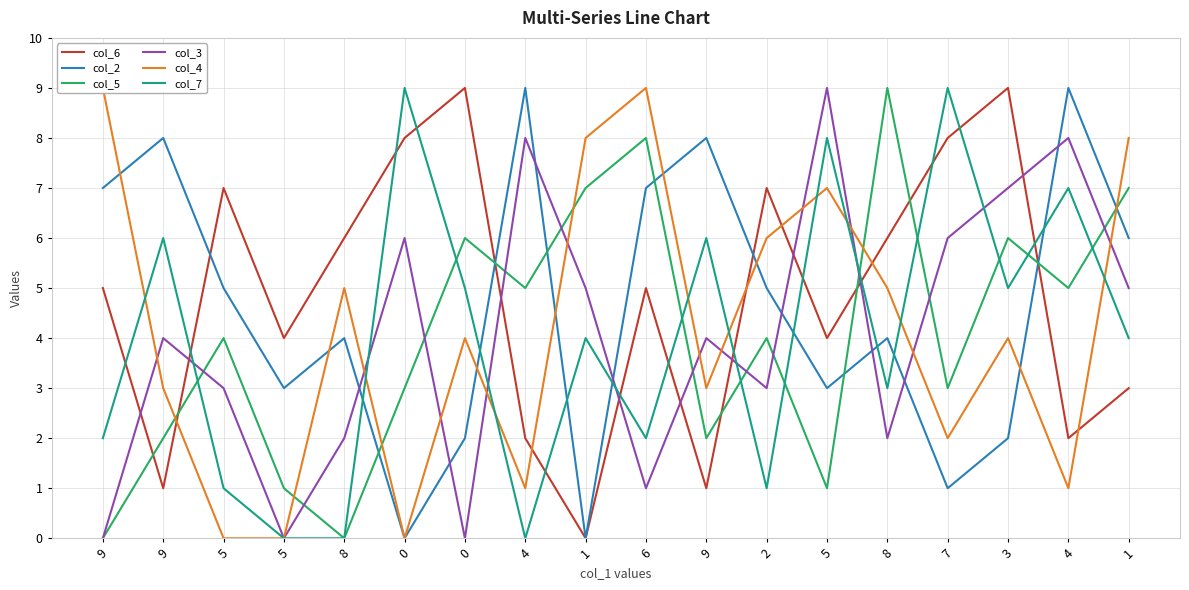

Which category has the lowest value in the col_4 series?

5